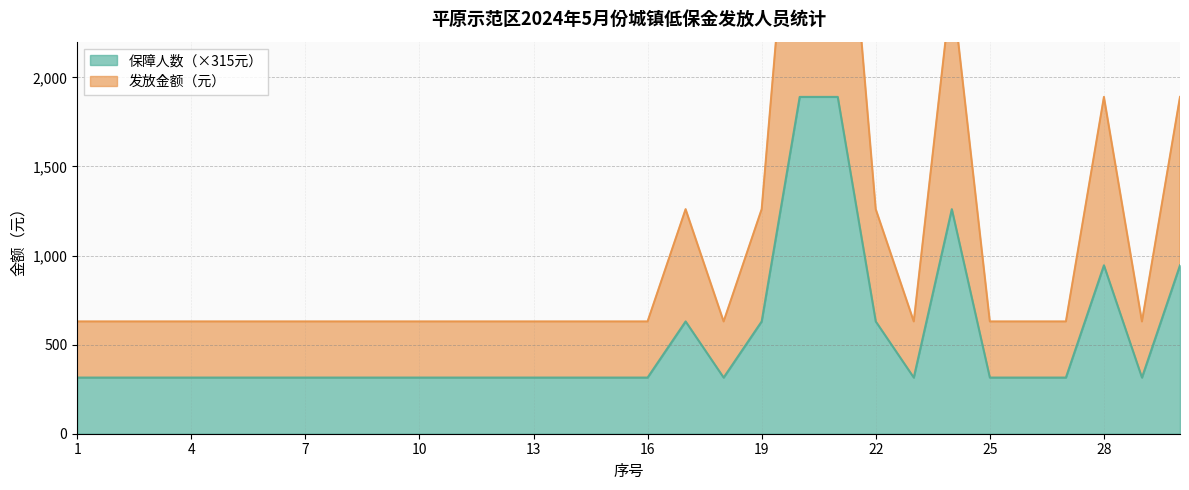

Reading left to right, what are all the values shown in this chart?

保障人数: 1=315	2=315	3=315	4=315	5=315	6=315	7=315	8=315	9=315	10=315	11=315	12=315	13=315	14=315	15=315	16=315	17=630	18=315	19=630	20=1890	21=1890	22=630	23=315	24=1260	25=315	26=315	27=315	28=945	29=315	30=945
发放金额（元）: 1=630	2=630	3=630	4=630	5=630	6=630	7=630	8=630	9=630	10=630	11=630	12=630	13=630	14=630	15=630	16=630	17=1260	18=630	19=1260	20=3780	21=3780	22=1260	23=630	24=2520	25=630	26=630	27=630	28=1890	29=630	30=1890